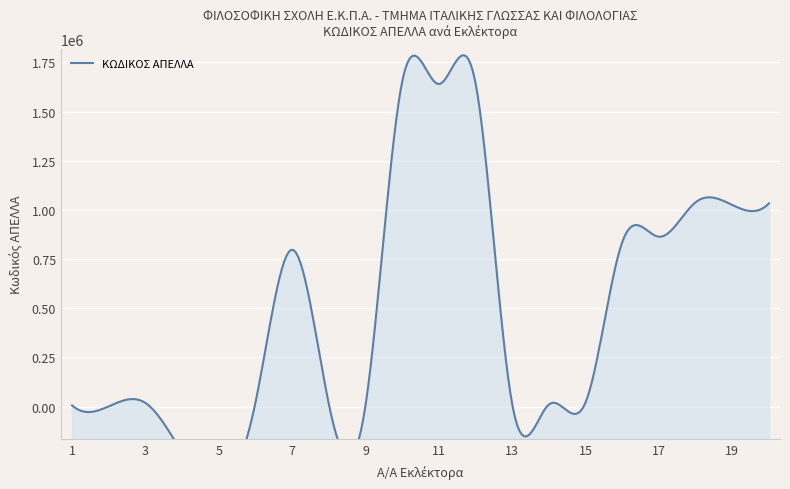

Rank the categories by value from highest to lowest.

10, 12, 11, 18, 20, 19, 17, 16, 7, 15, 6, 3, 8, 14, 13, 9, 1, 2, 4, 5